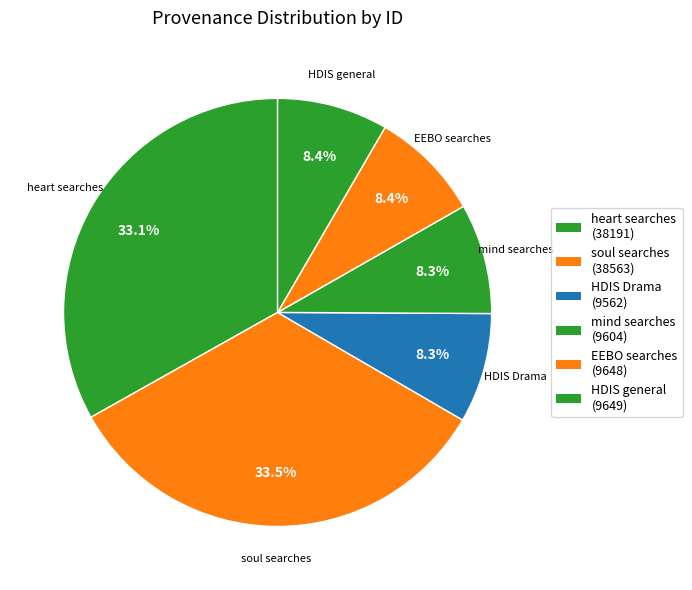

How many slices are in this pie chart?

6